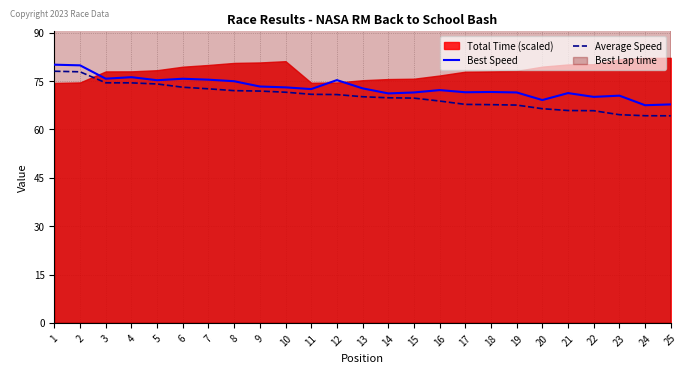

Reading left to right, extract all data points from this chart.

Best Speed: 80.1	79.9	75.7	76.2	75.3	75.7	75.4	75.0	73.3	73.0	72.5	75.3	72.7	71.2	71.5	72.2	71.5	71.6	71.5	69.1	71.3	70.1	70.5	67.5	67.8
Average Speed: 78.0	77.9	74.5	74.4	74.1	73.1	72.6	72.0	71.9	71.5	70.9	70.8	70.1	69.8	69.7	68.8	67.8	67.7	67.6	66.4	65.9	65.8	64.6	64.3	64.2